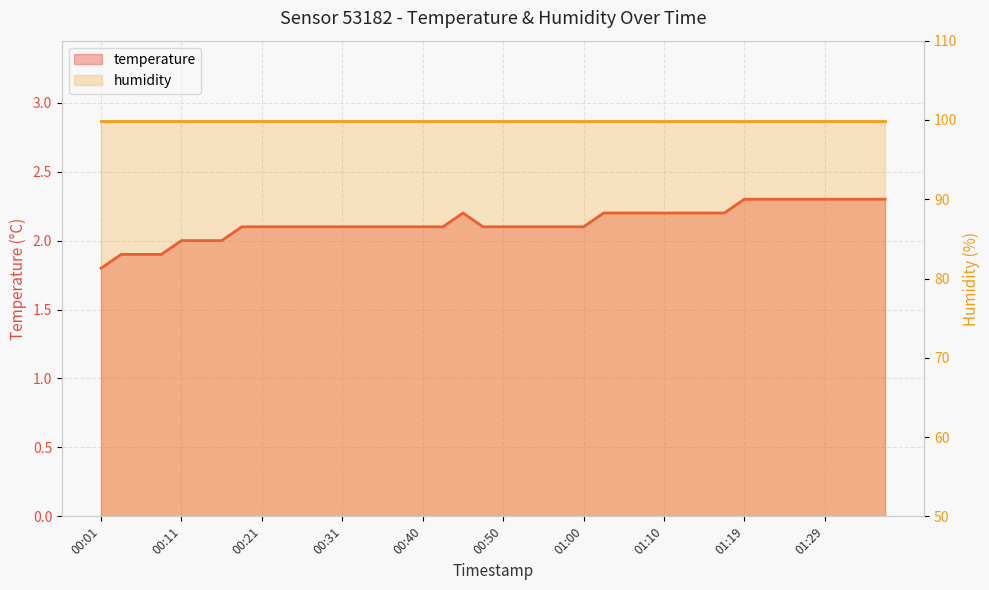

Does the chart display data point markers on the line(s)?

No